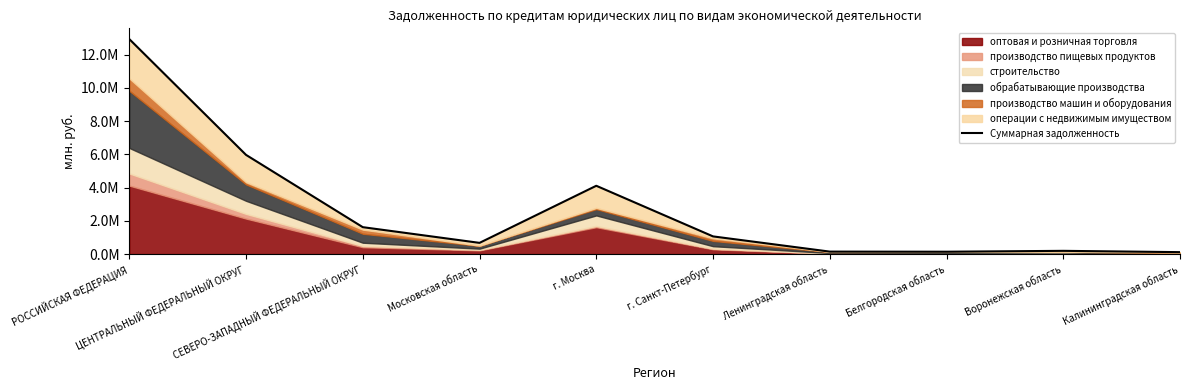

What is the change in value from СЕВЕРО-ЗАПАДНЫЙ ФЕДЕРАЛЬНЫЙ ОКРУГ to г. Москва?

+2489920